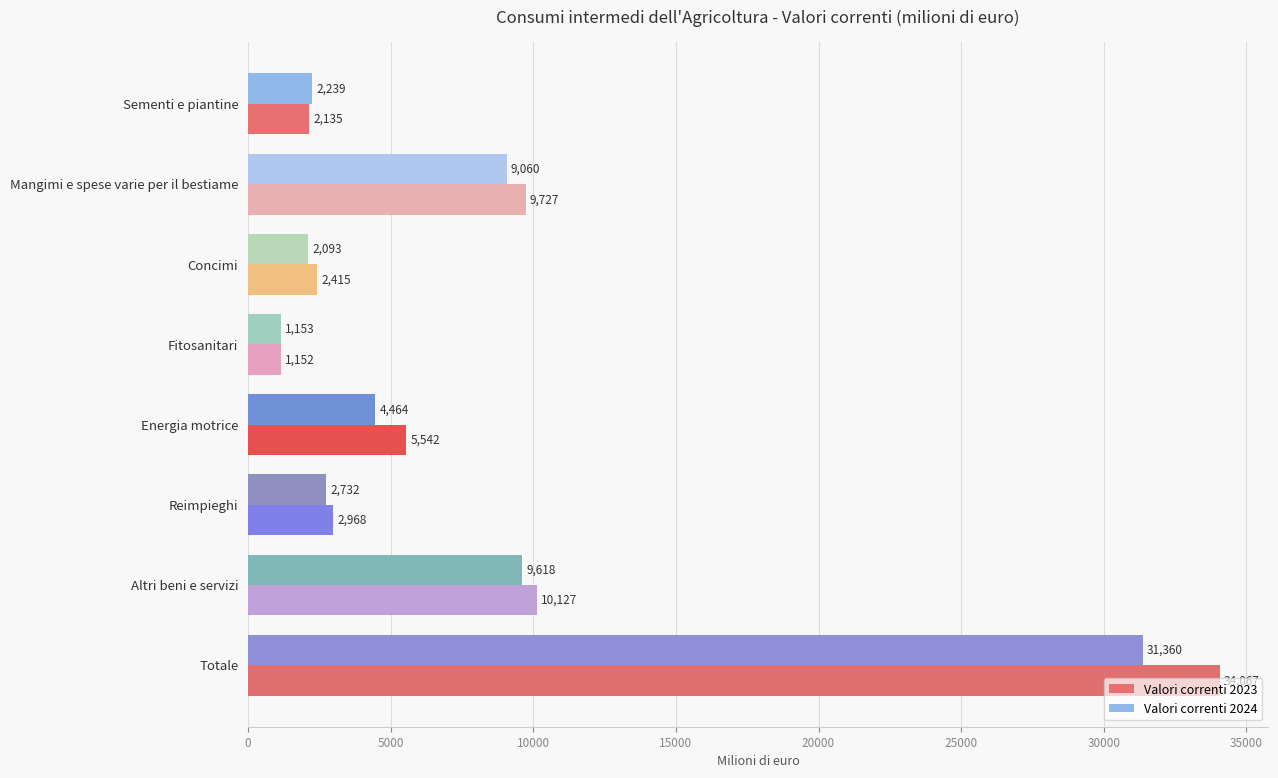

Which series changed the most between Mangimi e spese varie per il bestiame and Concimi?

Valori correnti 2023